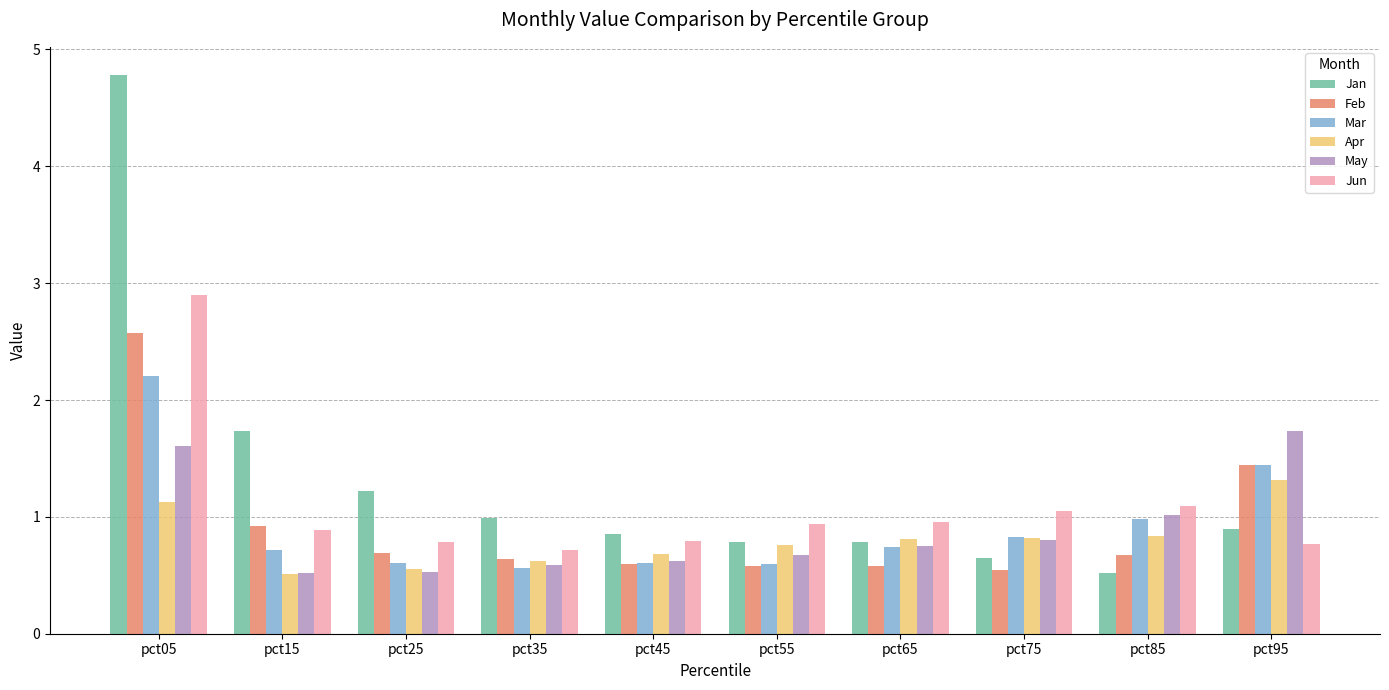

How many bars are there in each group?

6